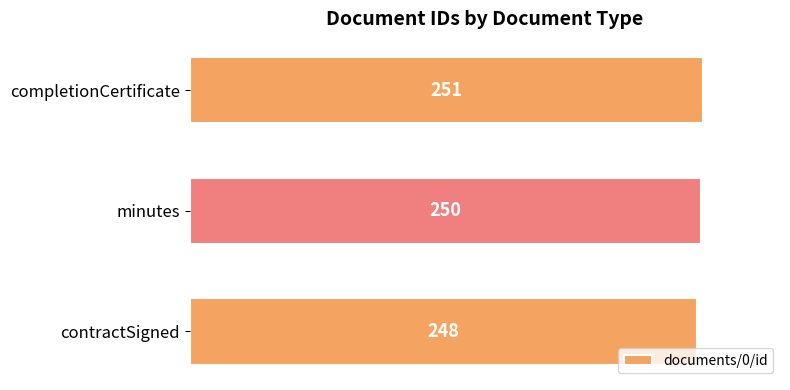

Which category has the highest value across all series?

completionCertificate